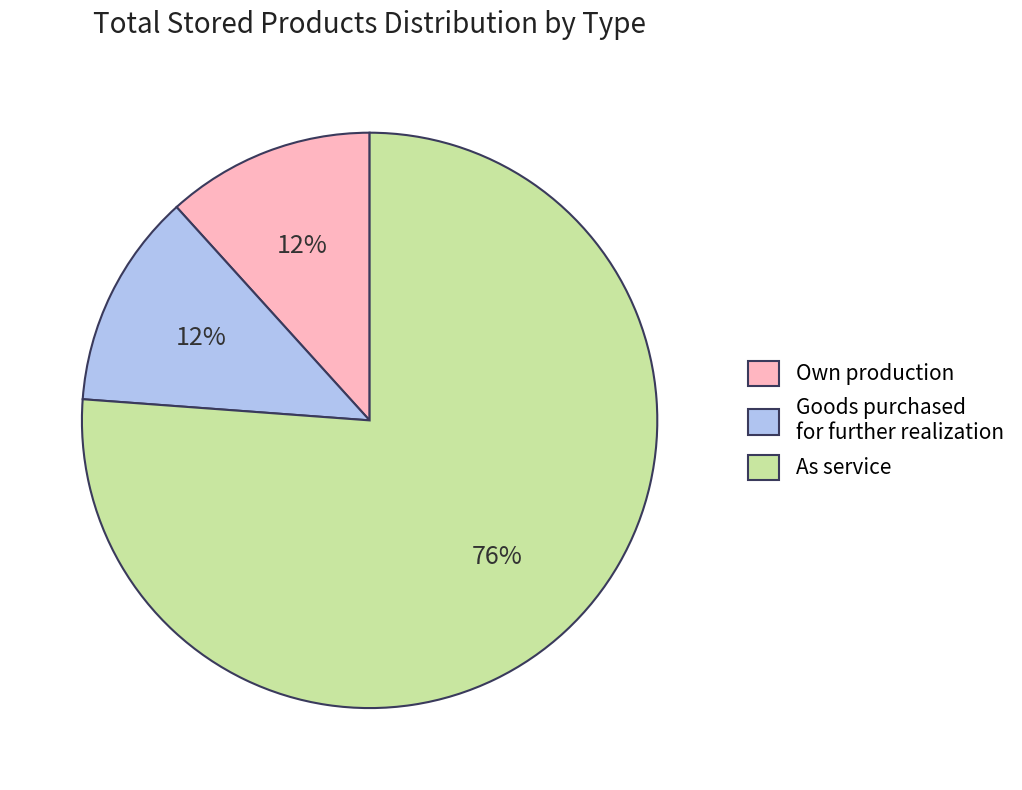

Is it true that Goods purchased for further realization is 12% of the pie?

True